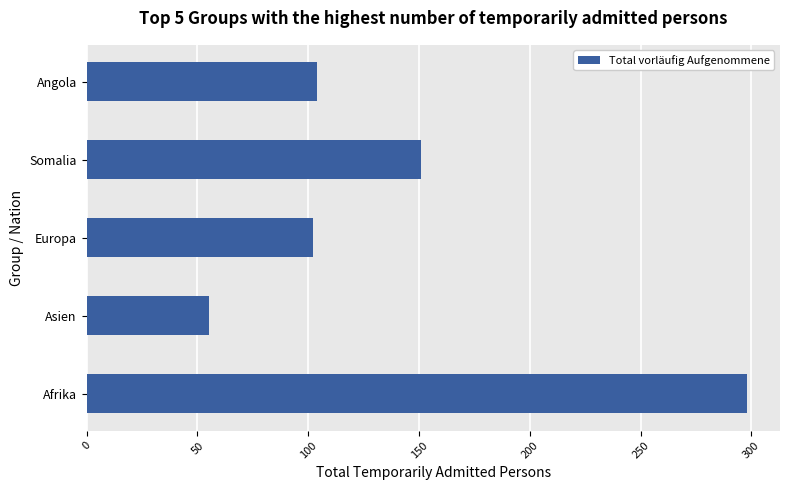

What is the change in value from Asien to Europa?

+47